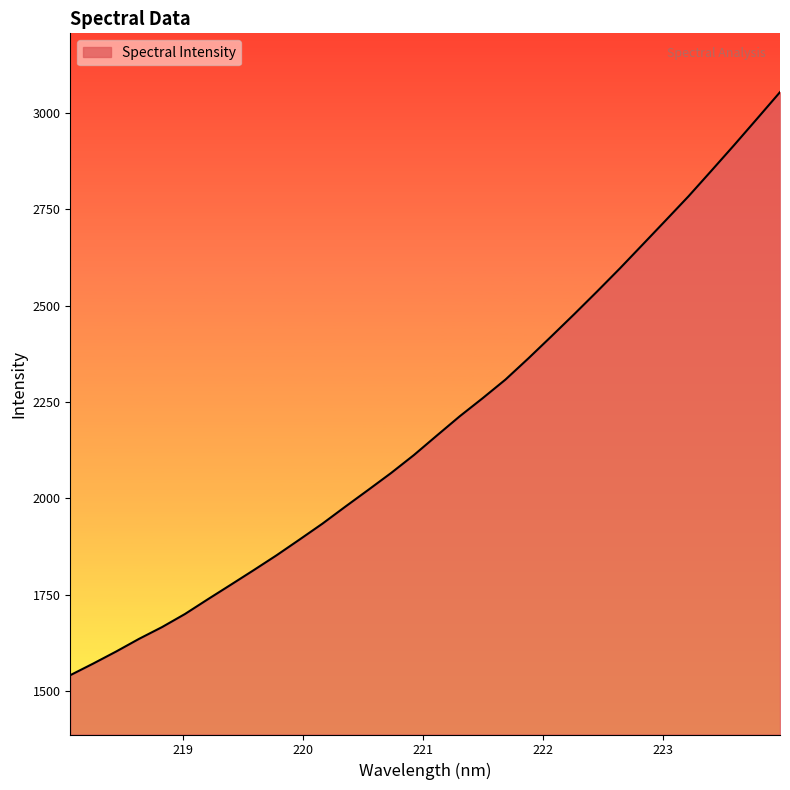

What is the greatest value displayed?

3054.7